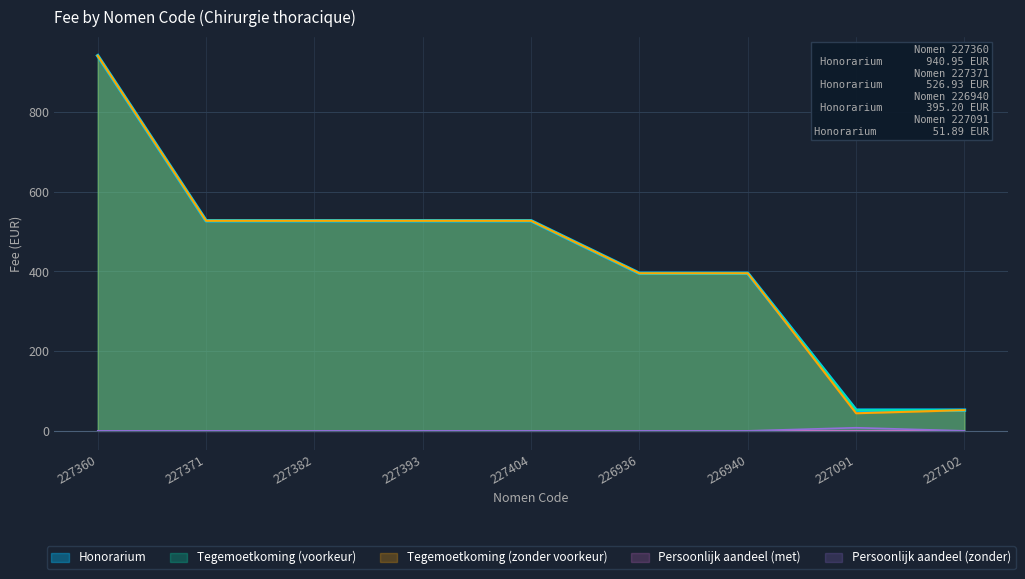

True or false: Tegemoetkoming (zonder voorkeur) and Persoonlijk aandeel (zonder) intersect in this chart.

False